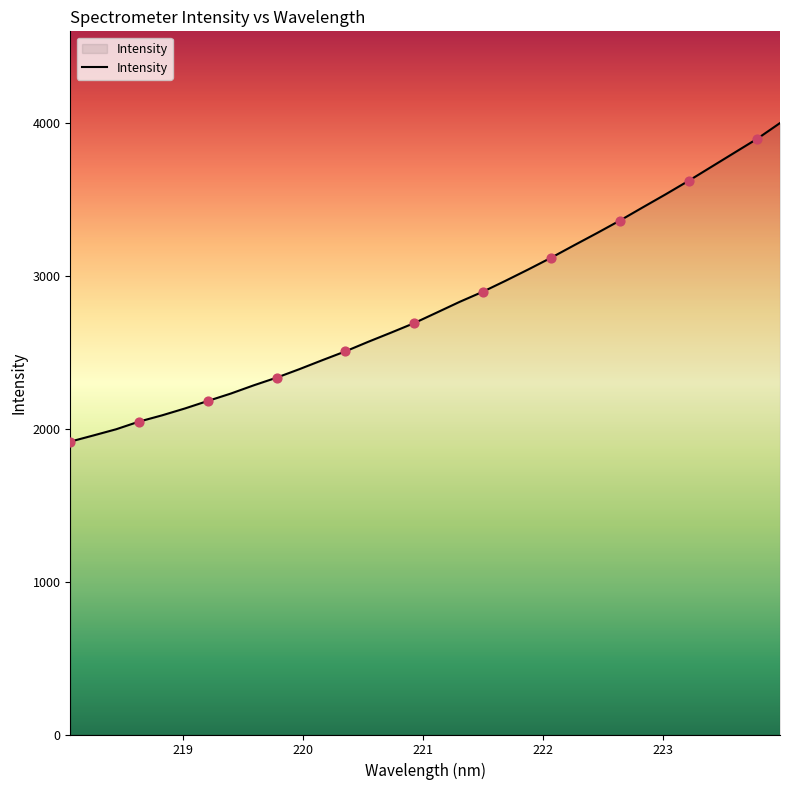

What is the smallest value displayed?

1917.3